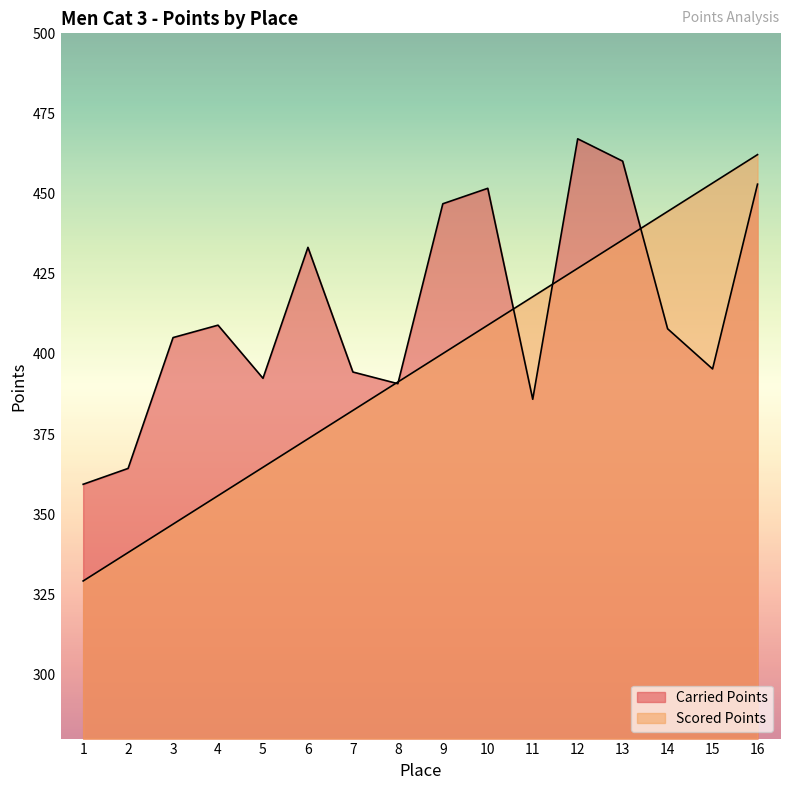

Where is the first local minimum for Carried Points?

5